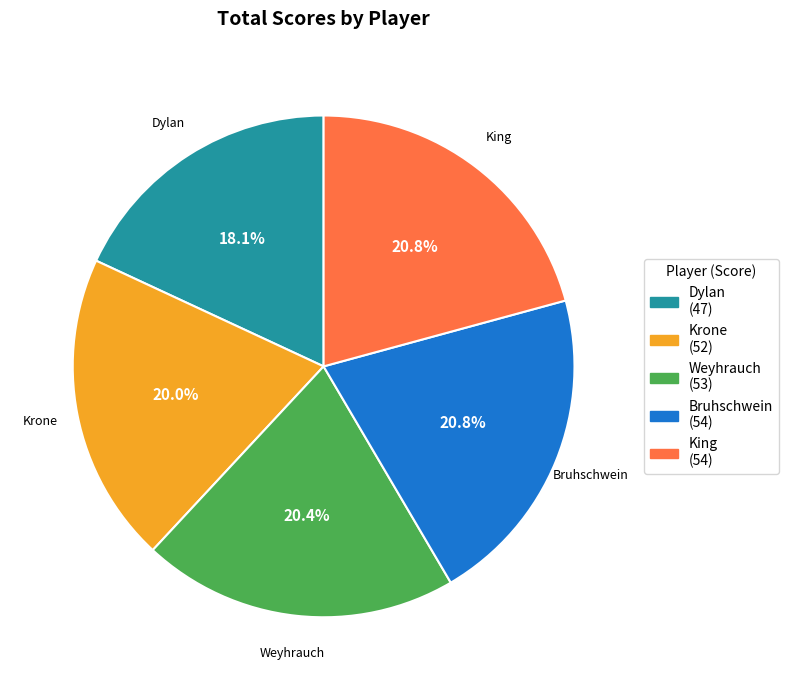

Is the sum of Weyhrauch (53) and Krone (52) greater than half?

No